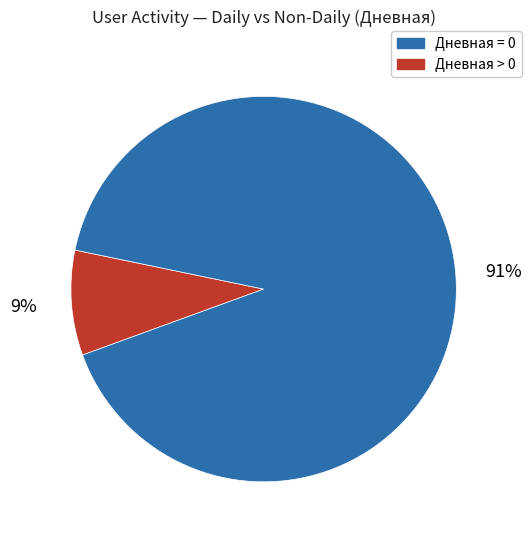

Is there a majority slice in this chart?

Yes